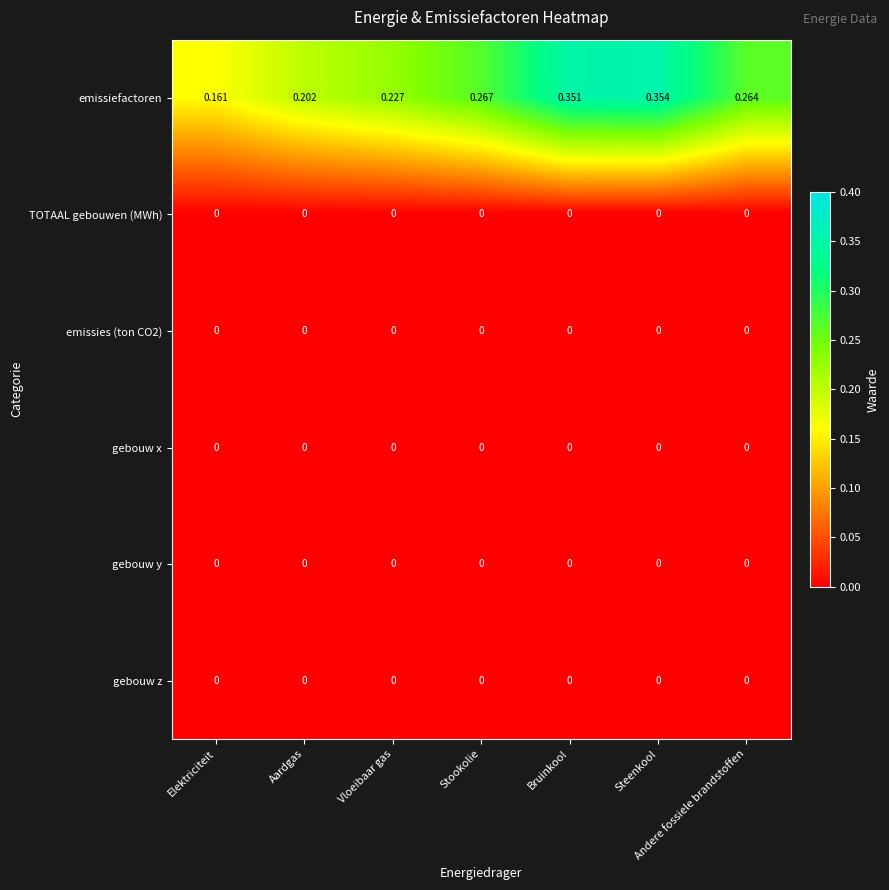

Is the value of emissiefactoren at Elektriciteit greater than the value of emissies (ton CO2) at Steenkool?

Yes